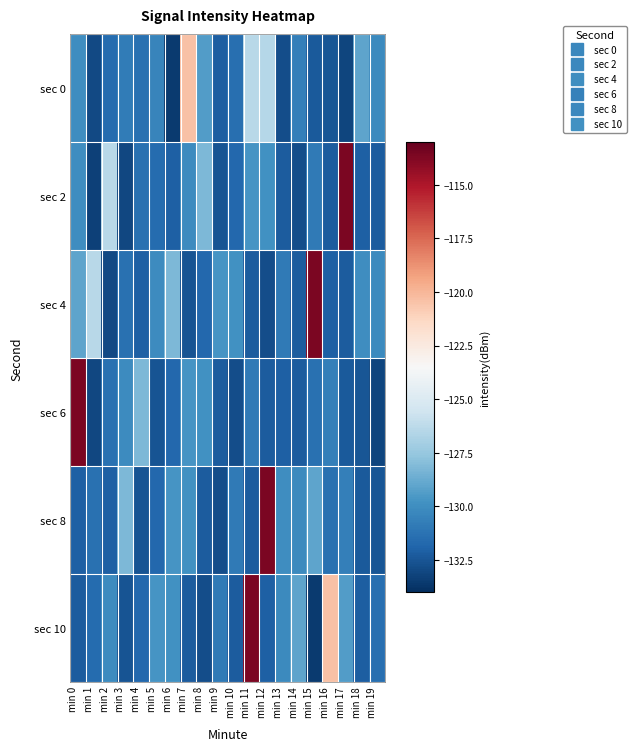

Reading left to right, extract all data points from this chart.

sec 0: min 0=-130.0	min 1=-133.0	min 2=-131.6	min 3=-130.8	min 4=-131.3	min 5=-130.4	min 6=-133.5	min 7=-120.4	min 8=-129.4	min 9=-132.2	min 10=-131.4	min 11=-126.4	min 12=-126.5	min 13=-132.8	min 14=-130.7	min 15=-132.3	min 16=-132.5	min 17=-133.1	min 18=-129.1	min 19=-130.2
sec 2: min 0=-130.0	min 1=-133.3	min 2=-126.4	min 3=-133.1	min 4=-131.4	min 5=-131.6	min 6=-132.1	min 7=-130.1	min 8=-128.2	min 9=-132.6	min 10=-131.8	min 11=-129.7	min 12=-129.9	min 13=-132.2	min 14=-132.8	min 15=-130.9	min 16=-132.3	min 17=-113.6	min 18=-132.1	min 19=-132.2
sec 4: min 0=-129.1	min 1=-126.4	min 2=-133.0	min 3=-131.4	min 4=-132.1	min 5=-130.1	min 6=-128.2	min 7=-132.6	min 8=-131.8	min 9=-129.7	min 10=-129.9	min 11=-132.2	min 12=-132.8	min 13=-130.9	min 14=-132.3	min 15=-113.6	min 16=-132.1	min 17=-132.2	min 18=-130.0	min 19=-130.2
sec 6: min 0=-113.6	min 1=-133.1	min 2=-131.4	min 3=-130.1	min 4=-128.2	min 5=-132.6	min 6=-131.8	min 7=-129.7	min 8=-129.9	min 9=-132.2	min 10=-132.8	min 11=-130.9	min 12=-132.3	min 13=-132.1	min 14=-132.2	min 15=-131.4	min 16=-130.7	min 17=-132.3	min 18=-132.5	min 19=-133.1
sec 8: min 0=-132.1	min 1=-131.4	min 2=-132.1	min 3=-128.2	min 4=-132.6	min 5=-131.8	min 6=-129.7	min 7=-129.9	min 8=-132.2	min 9=-132.8	min 10=-130.9	min 11=-132.3	min 12=-113.6	min 13=-130.0	min 14=-130.2	min 15=-129.1	min 16=-131.4	min 17=-130.7	min 18=-132.3	min 19=-132.5
sec 10: min 0=-132.2	min 1=-131.6	min 2=-130.1	min 3=-132.6	min 4=-131.8	min 5=-129.7	min 6=-129.9	min 7=-132.2	min 8=-132.8	min 9=-130.9	min 10=-132.3	min 11=-113.6	min 12=-132.1	min 13=-130.2	min 14=-129.1	min 15=-133.5	min 16=-120.4	min 17=-129.4	min 18=-132.2	min 19=-131.4